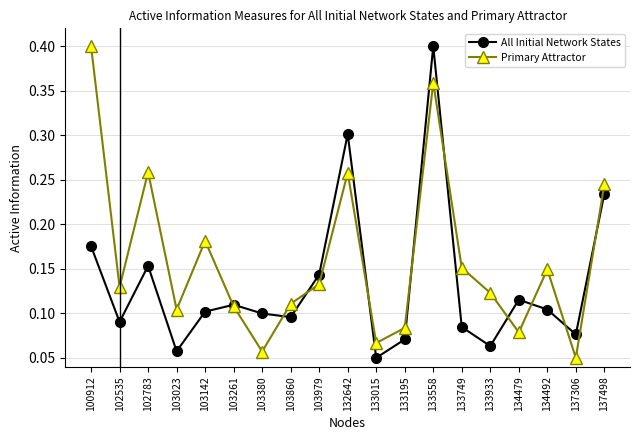

Which series changed the most between 102783 and 134492?

Primary Attractor